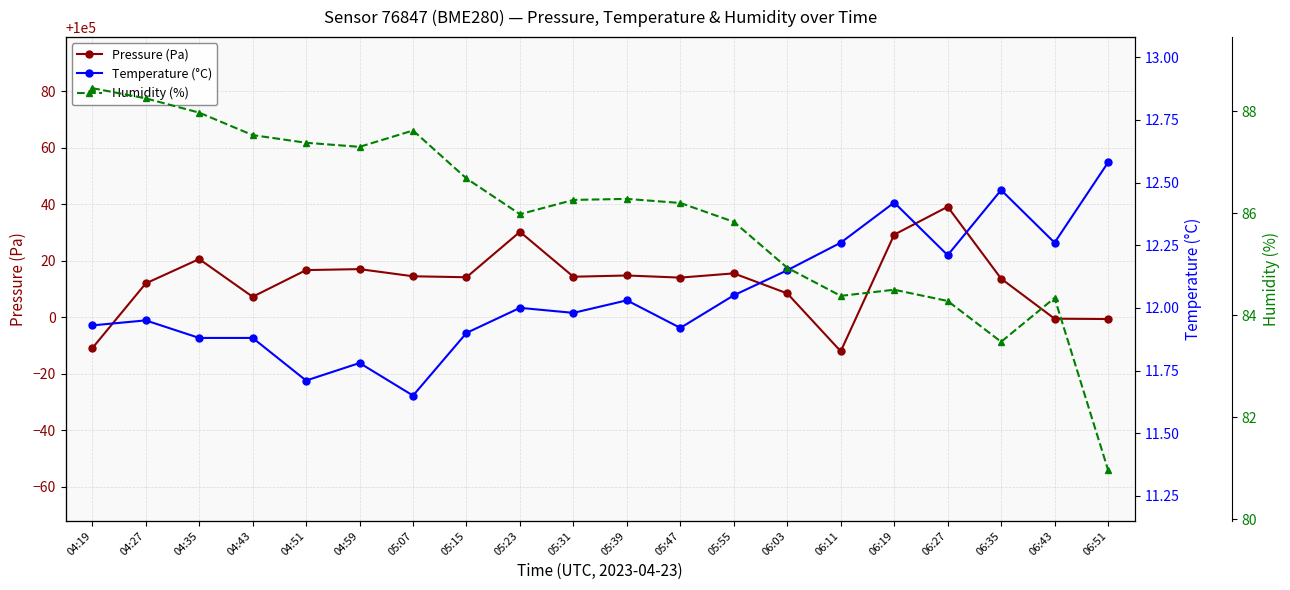

Reading left to right, extract all data points from this chart.

Pressure (Pa): 04:19=99989.1	04:27=100012.0	04:35=100020.6	04:43=100007.2	04:51=100016.7	04:59=100017.0	05:07=100014.5	05:15=100014.2	05:23=100030.2	05:31=100014.3	05:39=100014.8	05:47=100014.0	05:55=100015.5	06:03=100008.4	06:11=99988.0	06:19=100029.2	06:27=100039.1	06:35=100013.7	06:43=99999.5	06:51=99999.4
Temperature (°C): 04:19=11.9	04:27=11.9	04:35=11.9	04:43=11.9	04:51=11.7	04:59=11.8	05:07=11.7	05:15=11.9	05:23=12.0	05:31=12.0	05:39=12.0	05:47=11.9	05:55=12.1	06:03=12.2	06:11=12.3	06:19=12.4	06:27=12.2	06:35=12.5	06:43=12.3	06:51=12.6
Humidity (%): 04:19=88.5	04:27=88.2	04:35=88.0	04:43=87.5	04:51=87.4	04:59=87.3	05:07=87.6	05:15=86.7	05:23=86.0	05:31=86.3	05:39=86.3	05:47=86.2	05:55=85.8	06:03=84.9	06:11=84.4	06:19=84.5	06:27=84.3	06:35=83.5	06:43=84.3	06:51=81.0